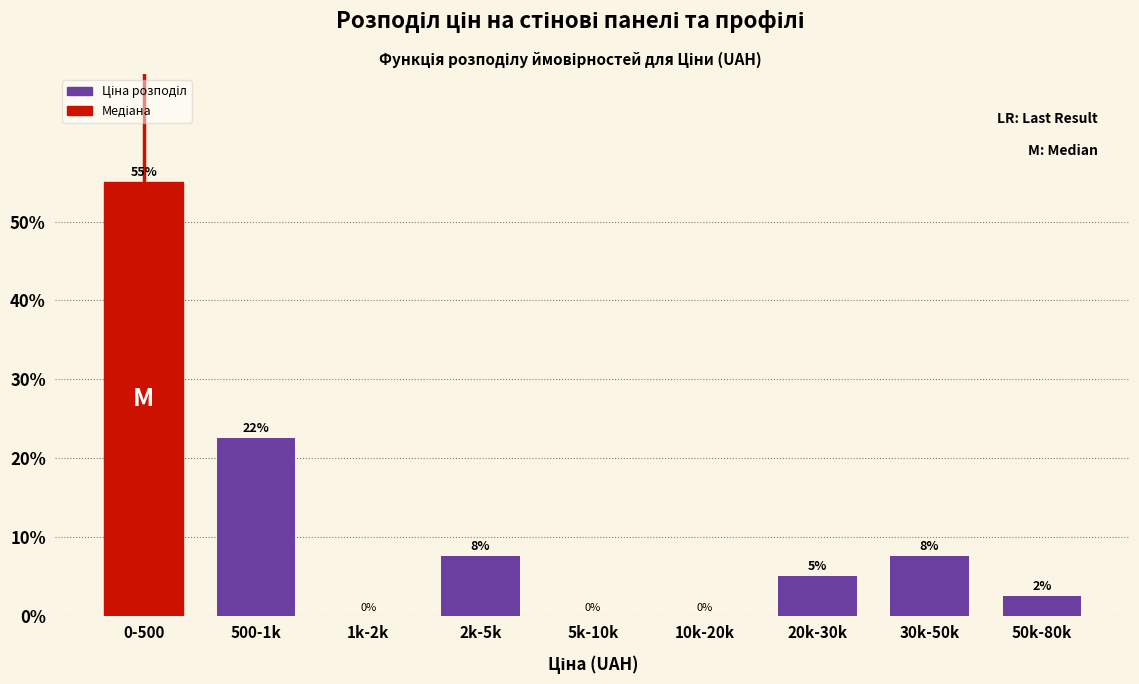

Between 30k-50k and 1k-2k, which is larger?

30k-50k